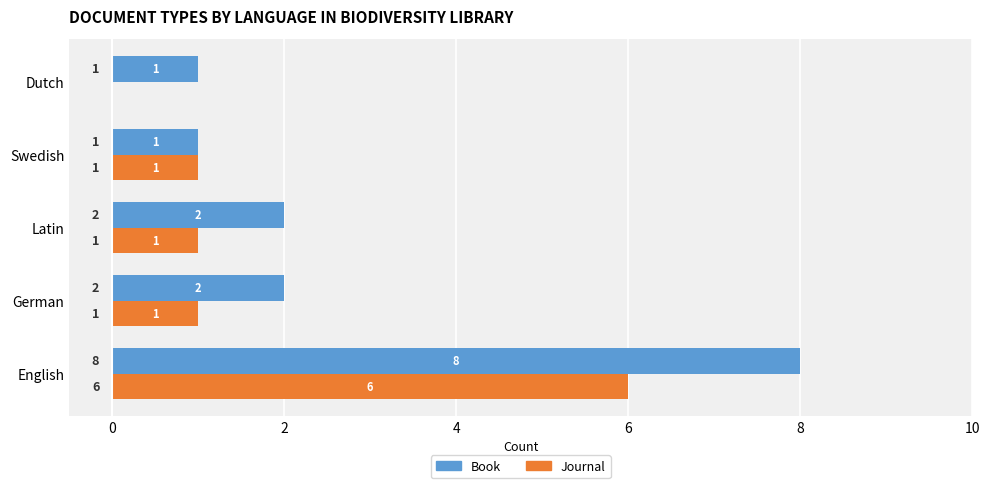

What is the sum of all Journal values?

9